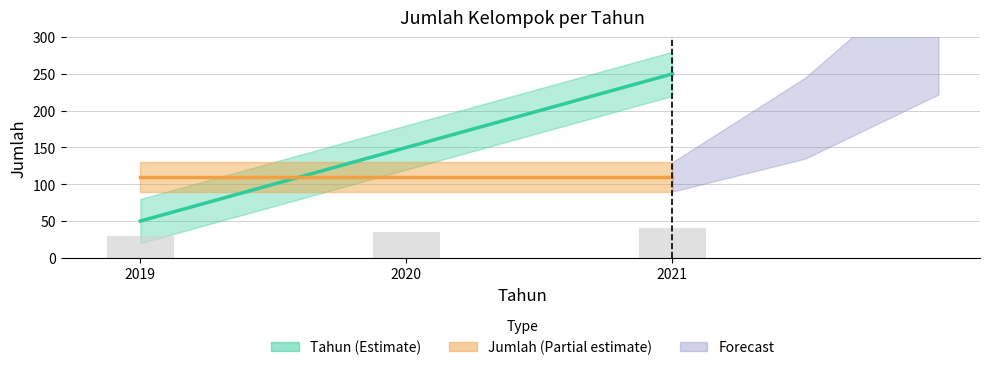

Where does the data first go above 149?

2020